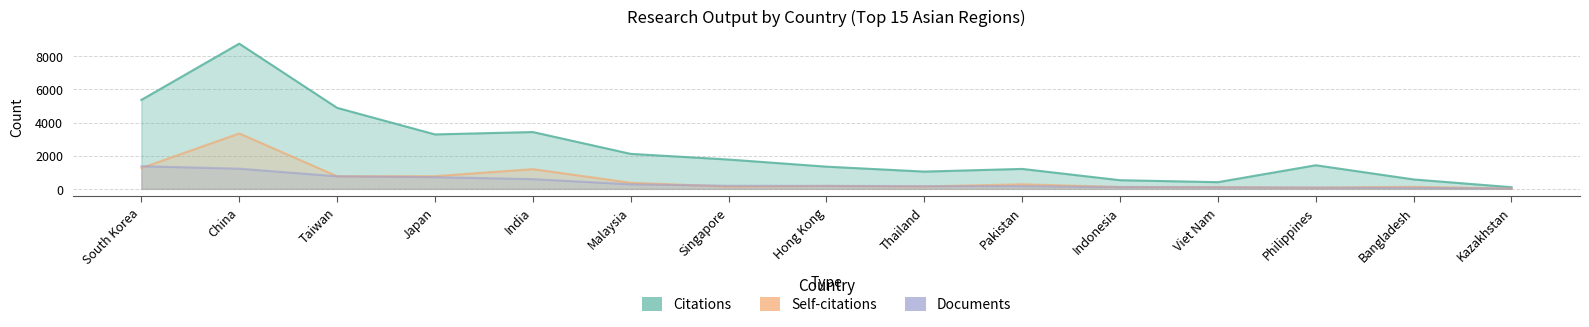

What are all the series names shown in the legend?

Citations, Self-citations, Documents